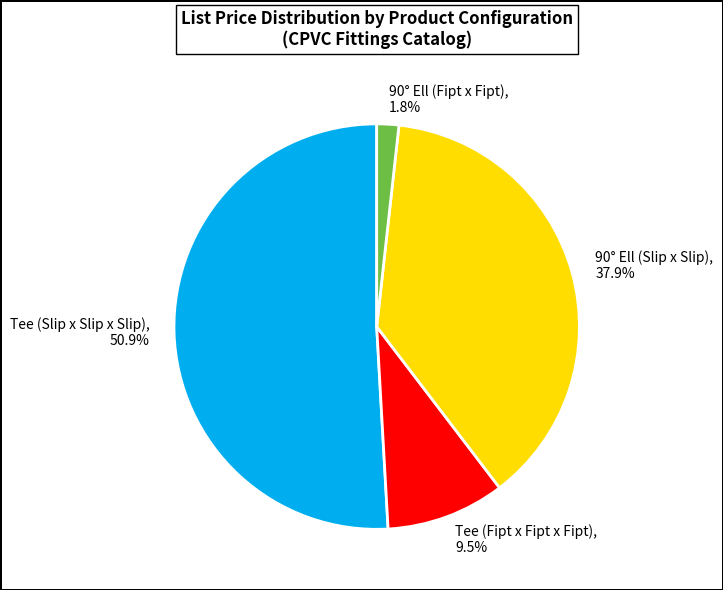

What portion of the pie excludes Tee (Fipt x Fipt x Fipt), 9.5%?

90.5%